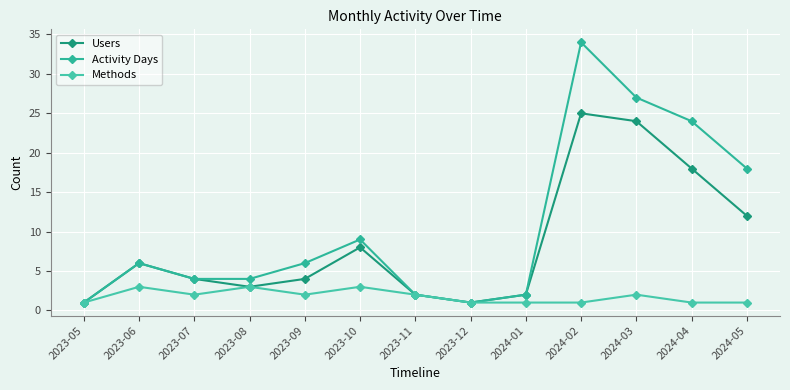

Which series has the largest total across all categories?

Activity Days